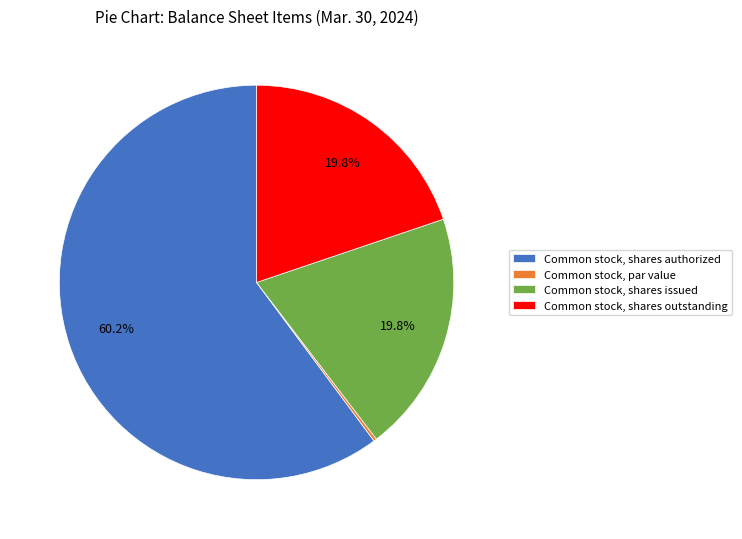

What percentage is the Common stock, shares outstanding slice, to the nearest percent?

20%